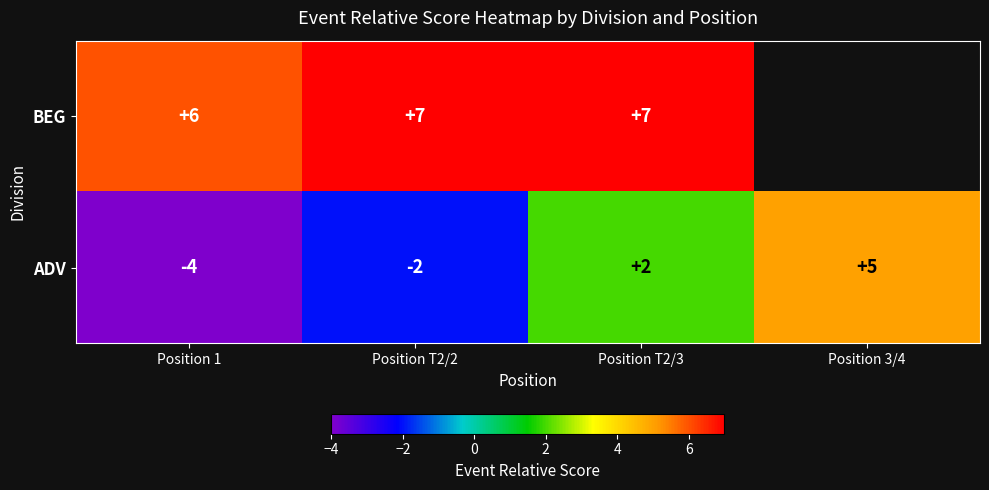

How many values in ADV are above zero?

2